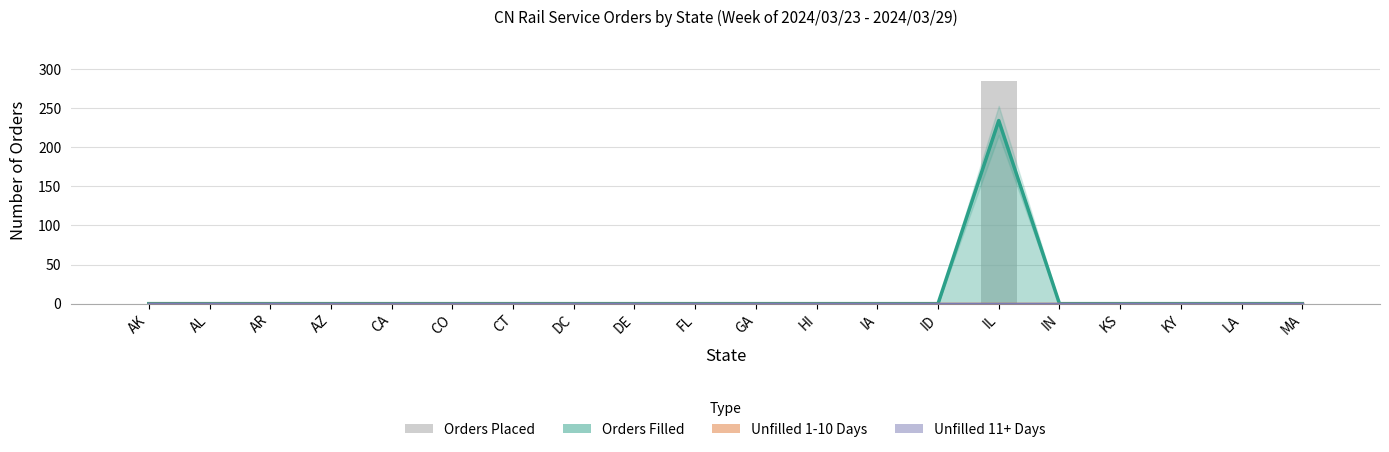

Does the chart contain stacked bars?

No